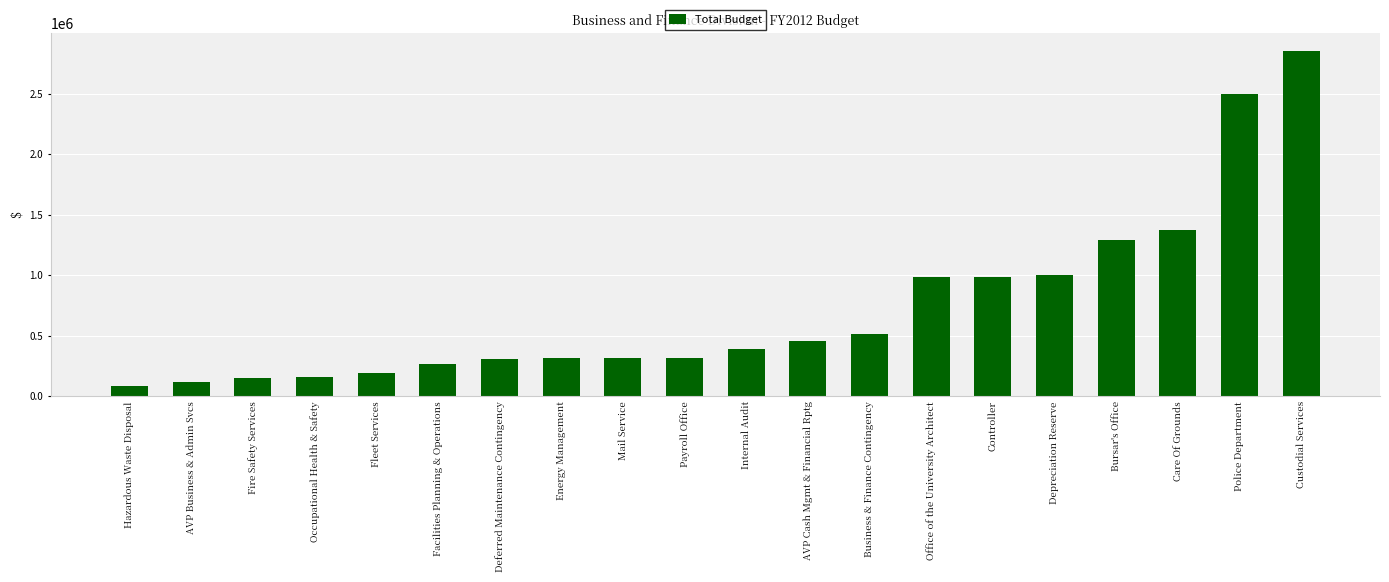

What is the difference between the values at Business & Finance Contingency and Internal Audit?

118649